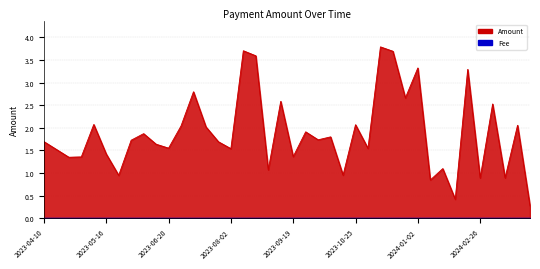

Does the chart have visible grid lines?

Yes